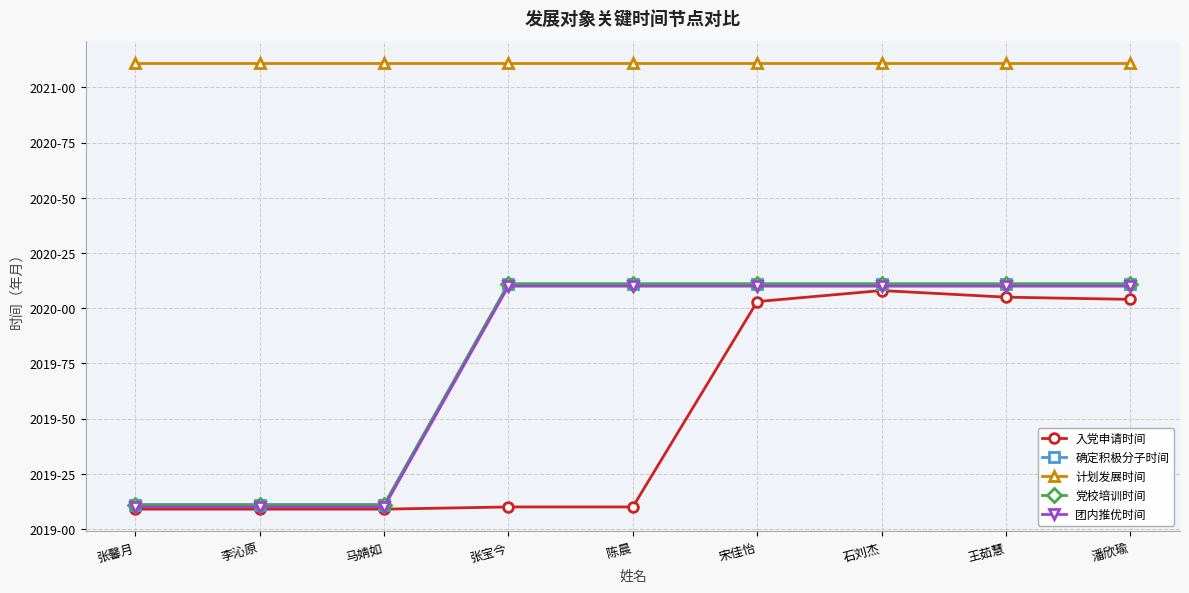

Rank the series at 张宝今 from lowest to highest value.

入党申请时间, 团内推优时间, 确定积极分子时间, 党校培训时间, 计划发展时间